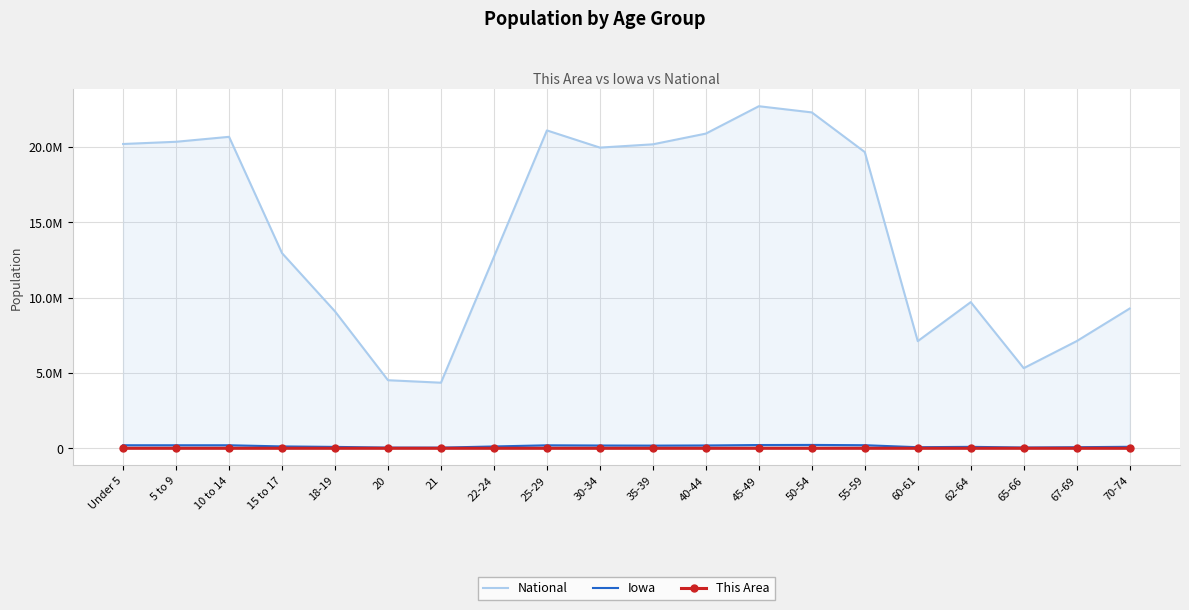

What is the difference between the maximum and second lowest values in the National series?

18189462